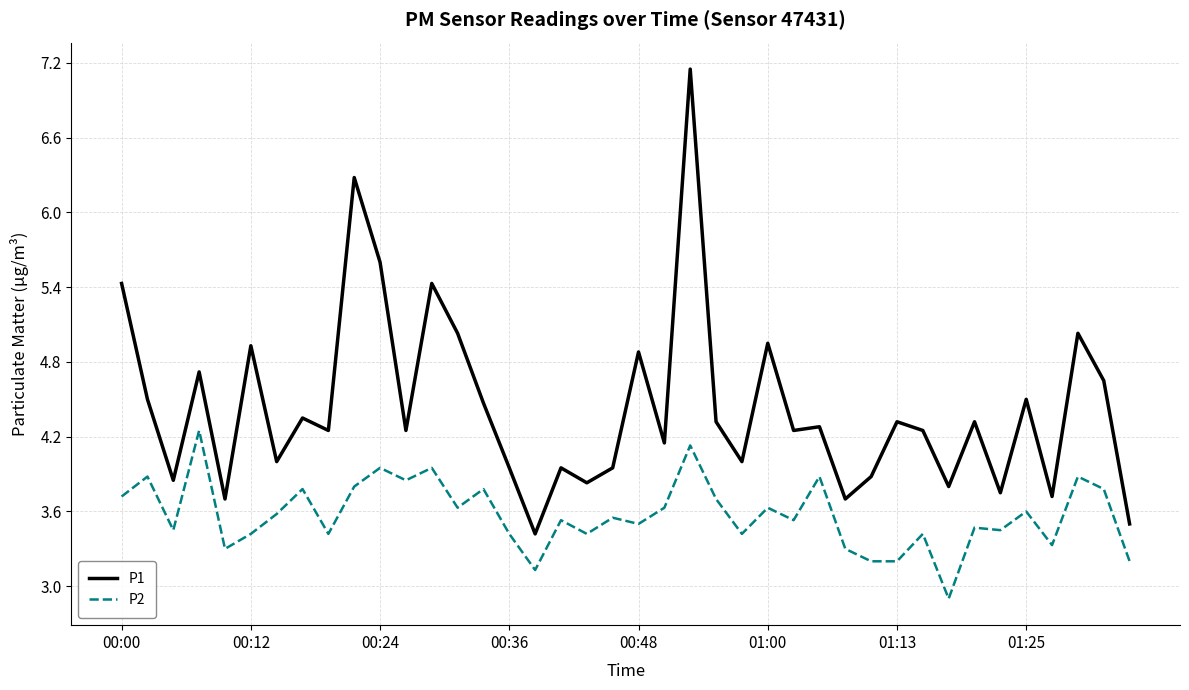

Which series has the largest range (max minus min)?

P1